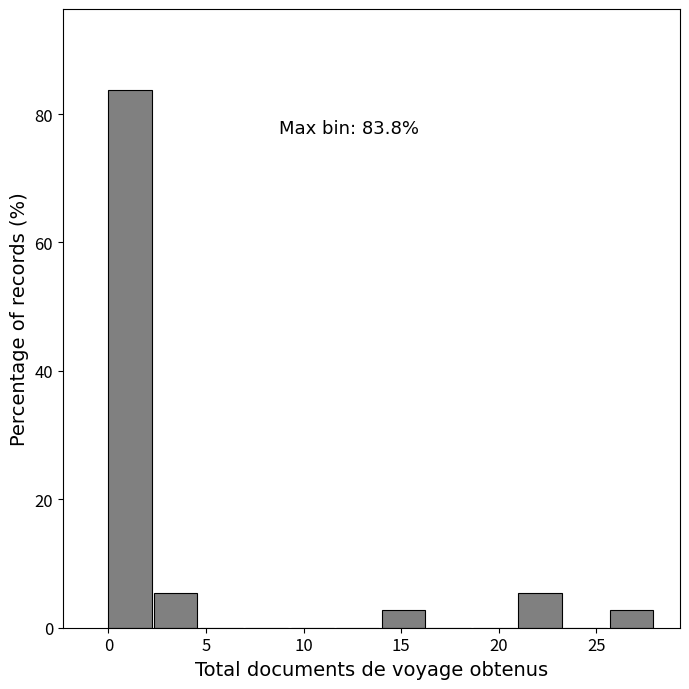

Over which range of the x-axis is the bar tallest?

0.0 to 2.5